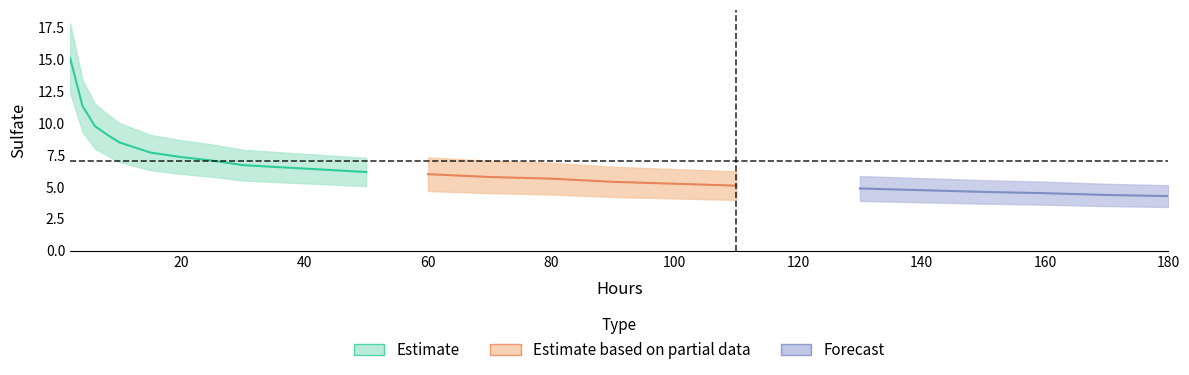

Reading right to left, what are all the values shown in this chart?

4.3	4.4	4.5	4.6	4.9	5.1	5.4	5.6	5.8	6.0	6.2	6.4	6.7	7.1	7.3	7.7	8.5	9.1	9.8	11.4	15.1